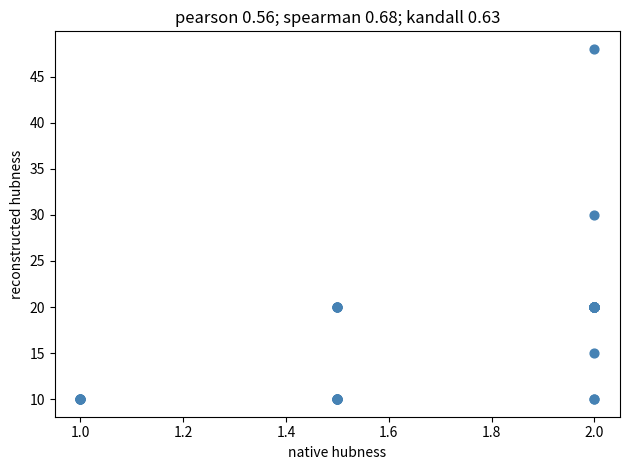

What Y value in the scatter plot is closest to 29?

30